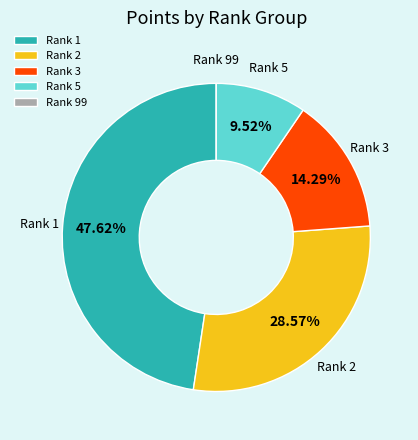

What is the ratio of the value at Rank 5 to the value at Rank 3?

0.7